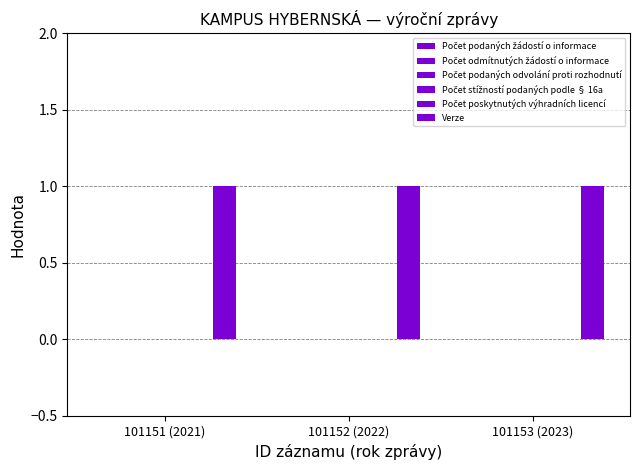

Reading left to right, transcribe all the data shown in this chart.

Počet podaných žádostí o informace: 0	0	0
Počet odmítnutých žádostí o informace: 0	0	0
Počet podaných odvolání proti rozhodnutí: 0	0	0
Počet stížností podaných podle § 16a: 0	0	0
Počet poskytnutých výhradních licencí: 0	0	0
Verze: 1	1	1